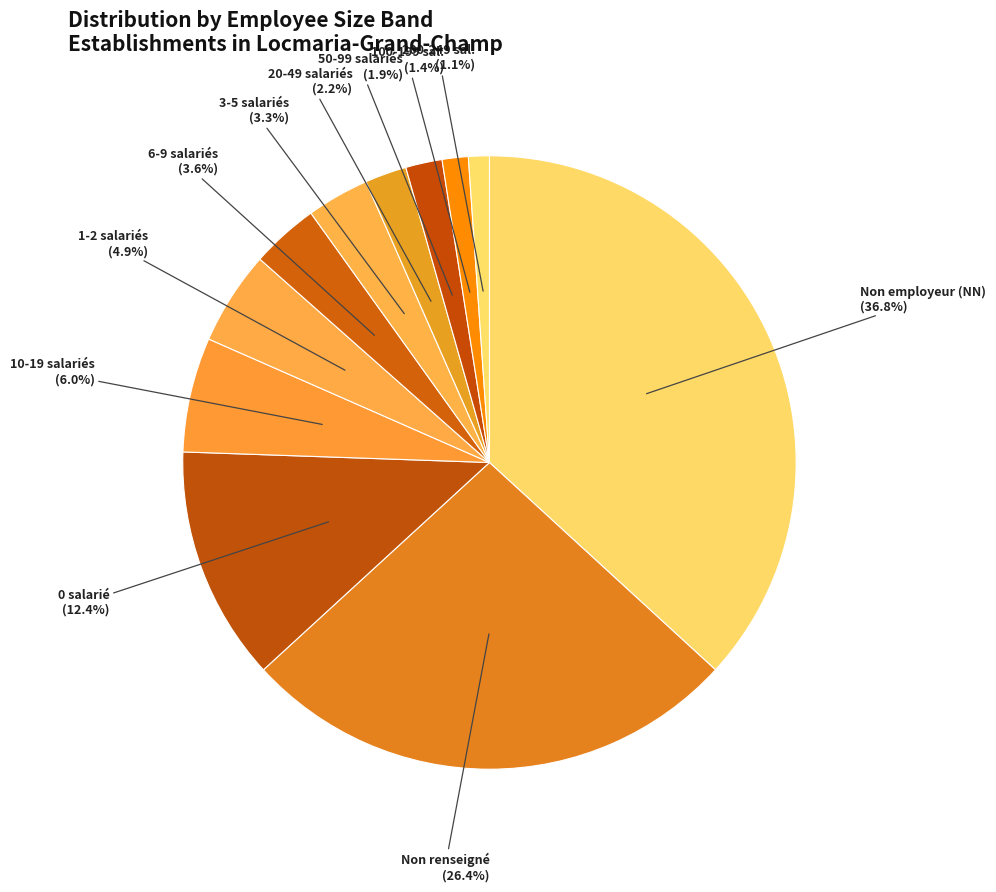

Does any single category account for the majority?

No